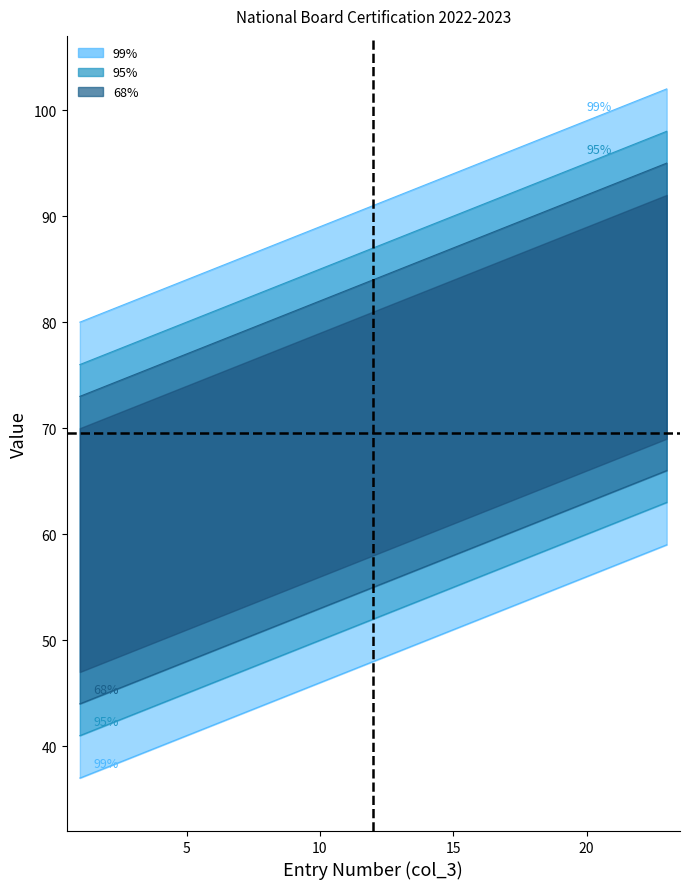

What is the difference between the maximum and minimum values in the col_6 series?

22